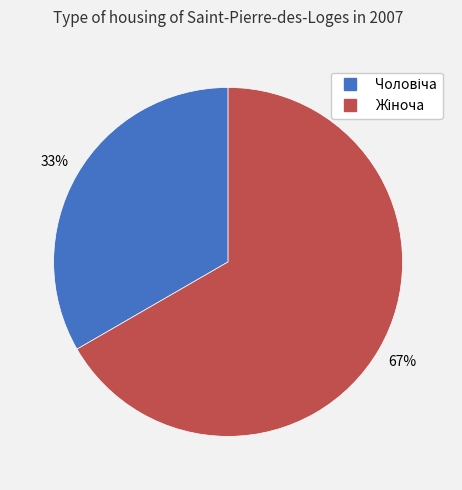

Is there any slice that represents more than half of the pie?

Yes